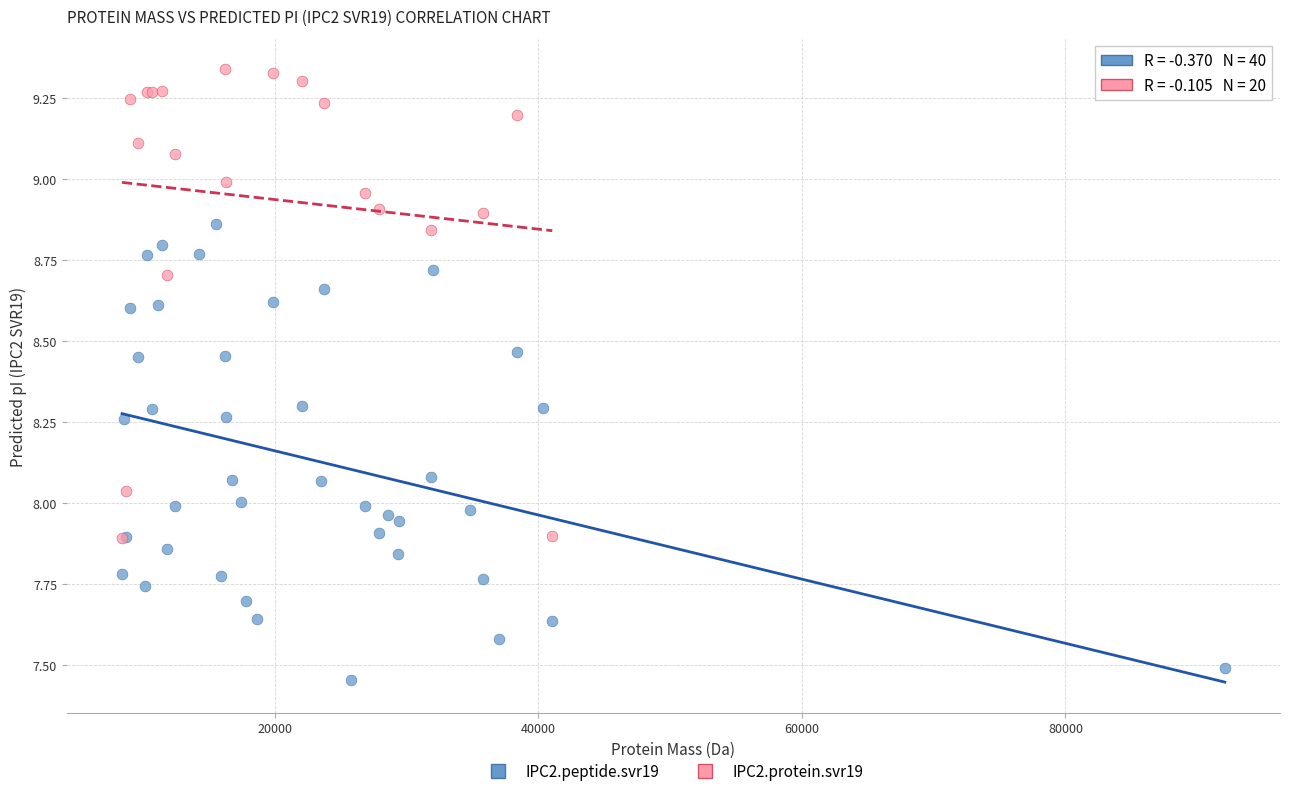

Which series reaches the minimum Y coordinate?

IPC2.peptide.svr19